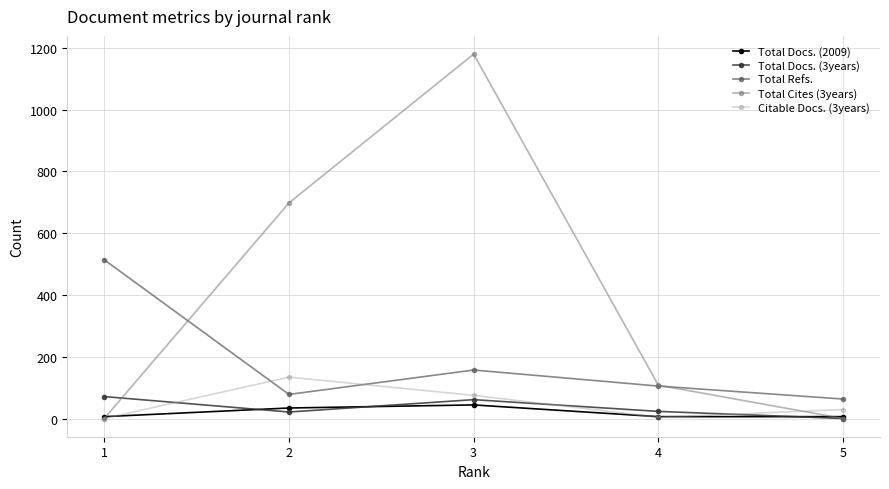

True or false: Total Cites (3years) has more than 0 points higher than both neighbors.

True